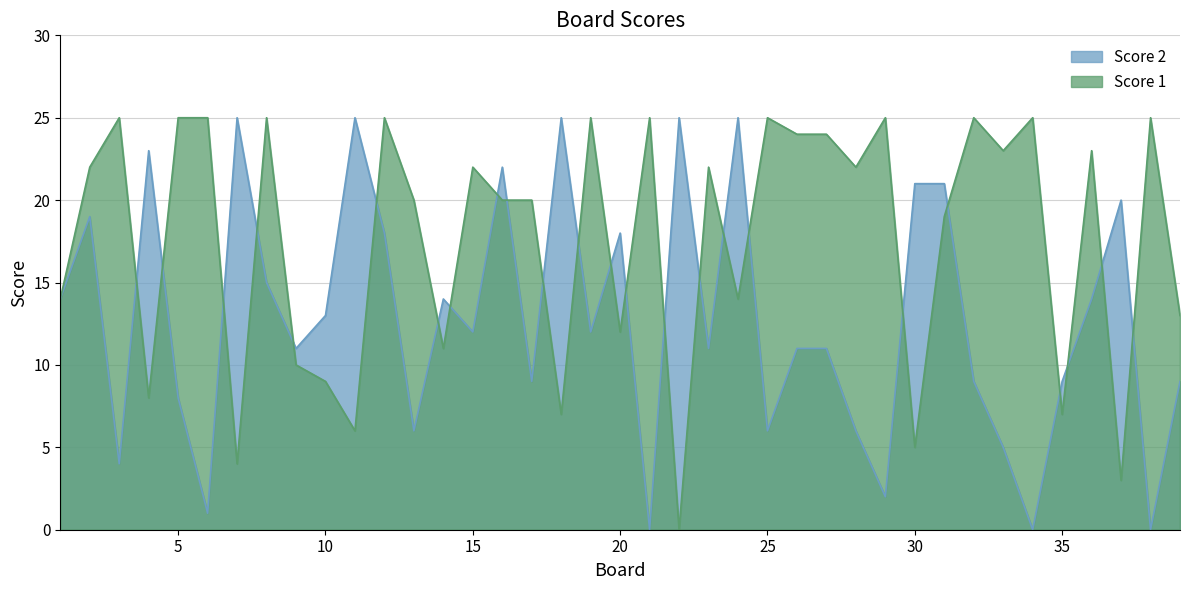

How many interior local peaks does the Score 1 series have?

13